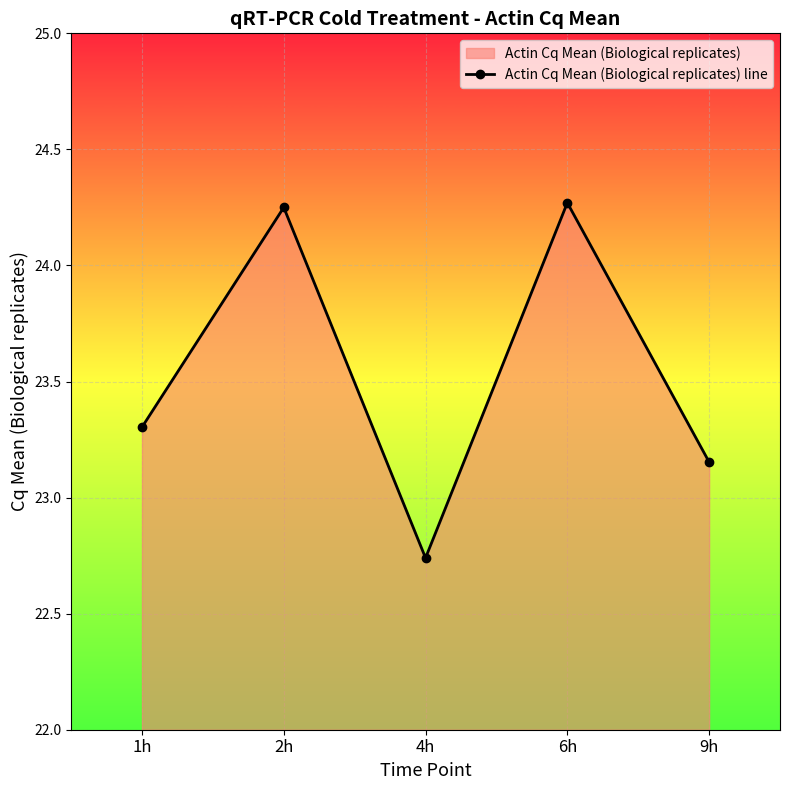

What is the value of the 5th point from the left?

23.2